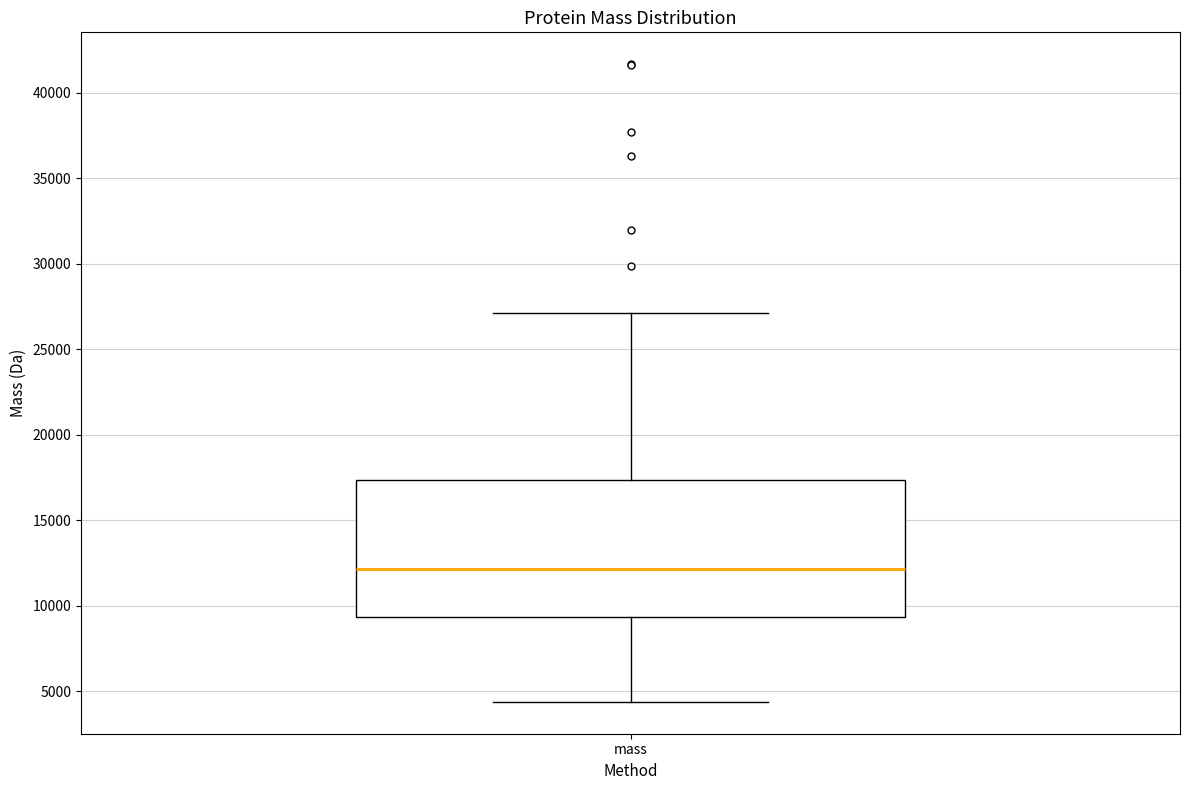

Transcribe this box plot: give where the median line is, the range the box spans, and where the two whiskers end, as read against the y-axis. The values are not printed on the chart, so give them approximately, as read against the axis.

median 12000, box 9500 to 17500, whiskers 4500 to 27000